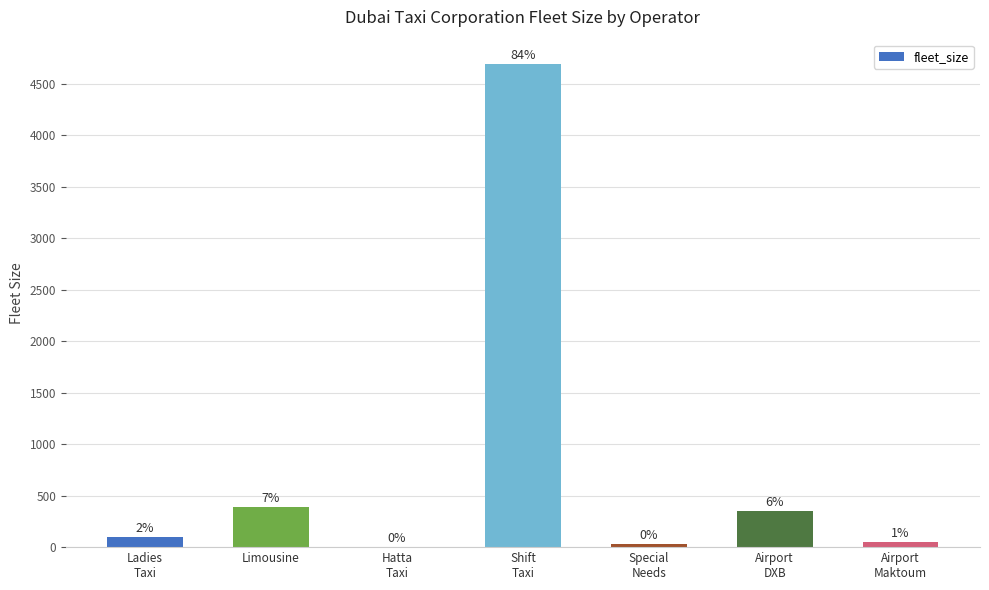

What is the maximum value shown in the chart?

4691